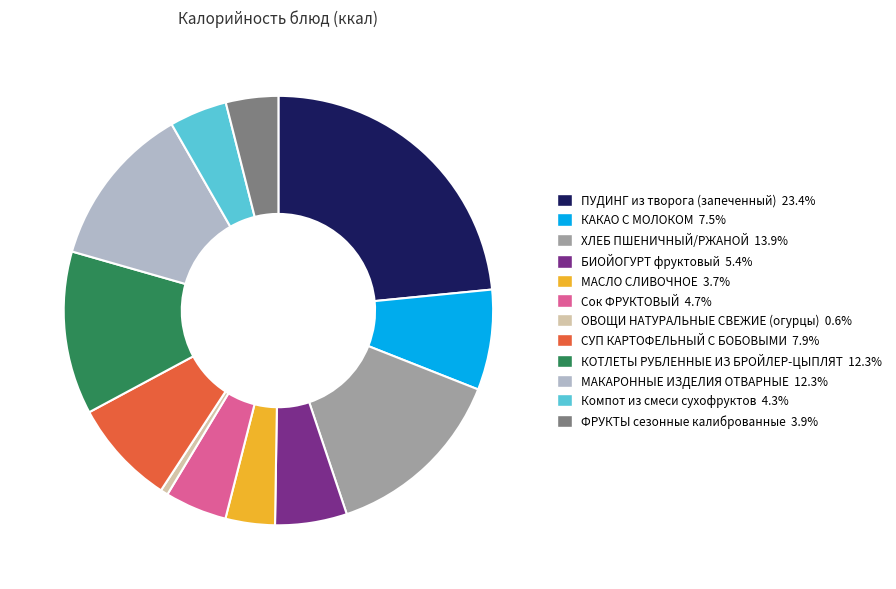

The КАКАО С МОЛОКОМ slice represents 19% of the pie. True or false?

False